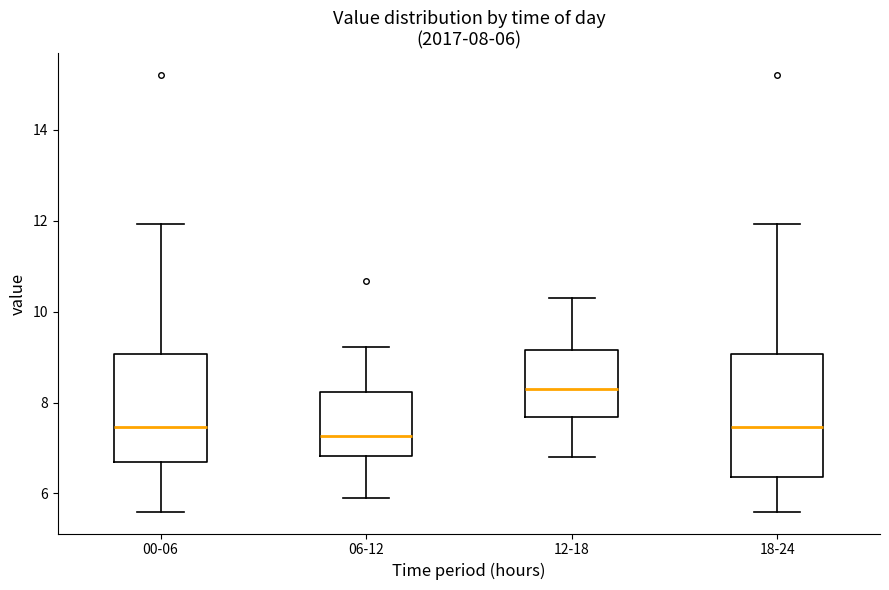

Comparing the boxes themselves (not the whiskers), which one is the tallest?

18-24